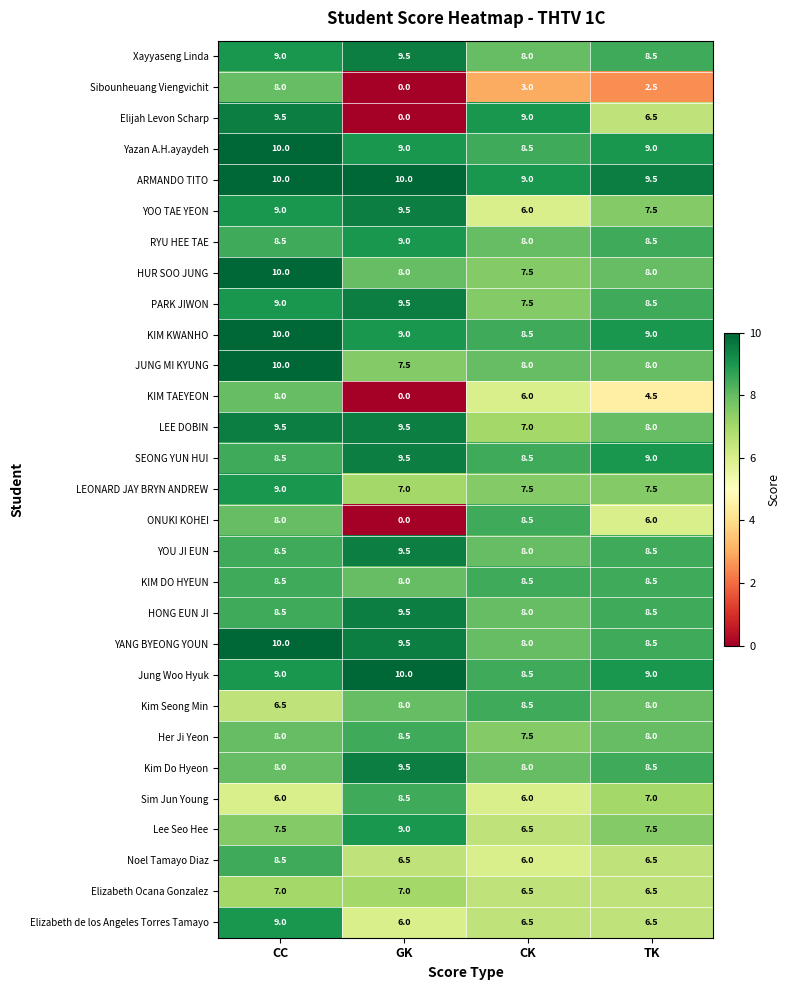

What is the difference between the JUNG MI KYUNG values at CC and CK?

2.0